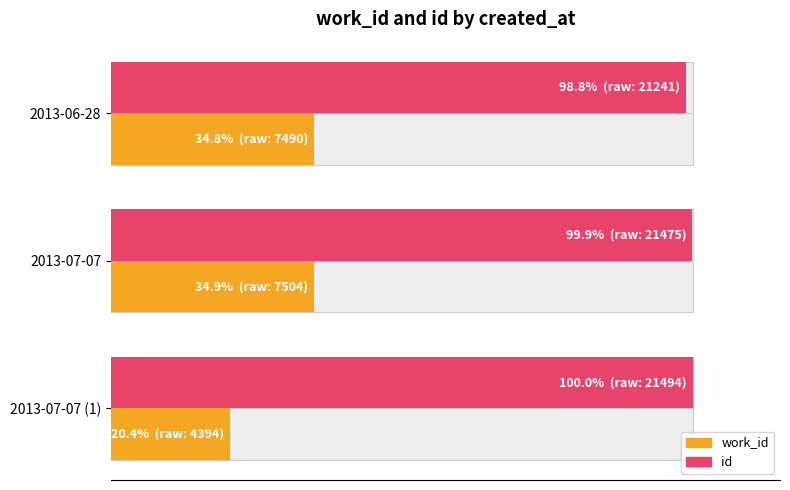

Count the number of categories in the chart.

3